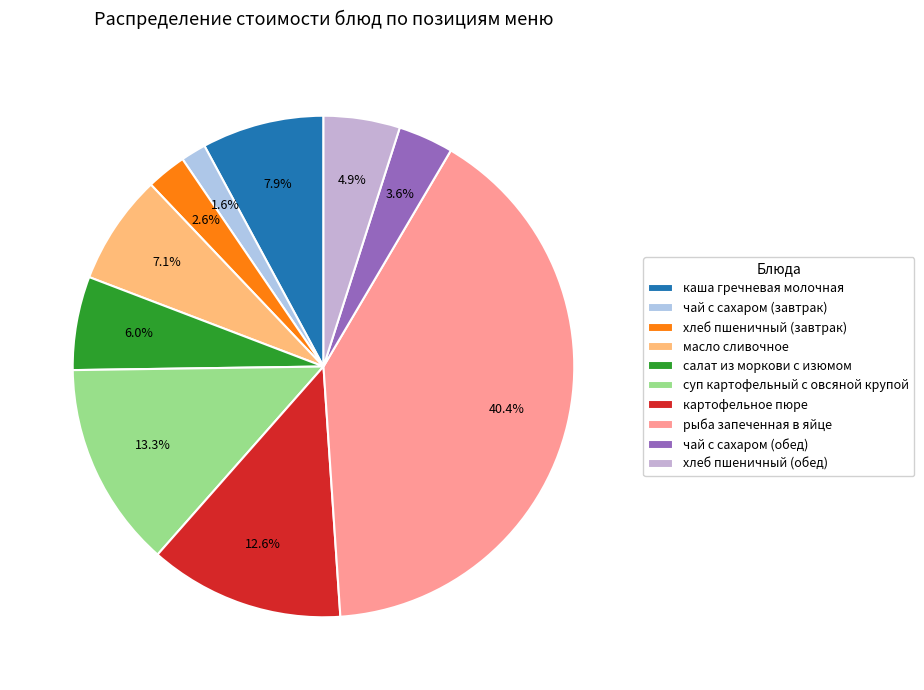

Between чай с сахаром (завтрак) and чай с сахаром (обед), which is larger?

чай с сахаром (обед)